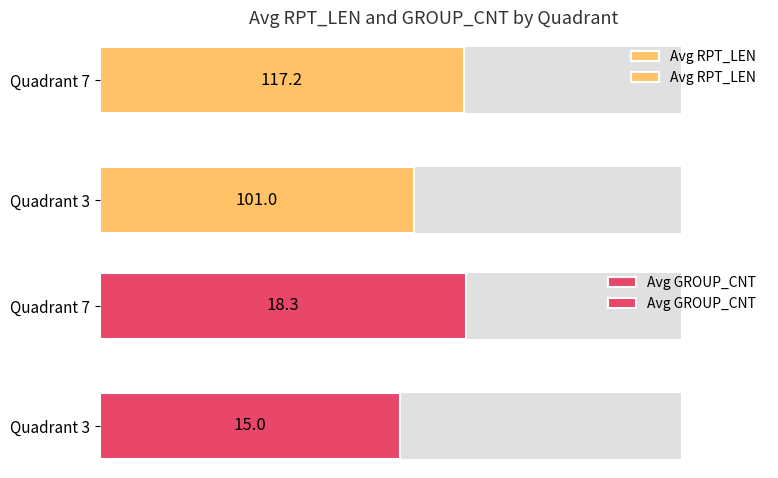

Between Quadrant 3 and Quadrant 7, which series saw the biggest shift?

Avg GROUP_CNT